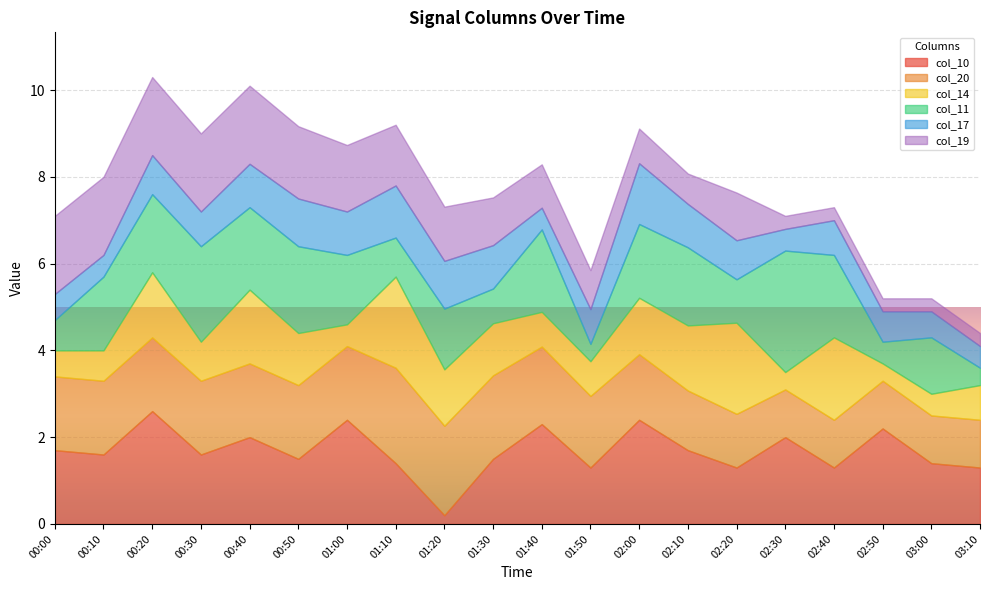

The value of col_10 at 00:40 is 2.0. True or false?

True